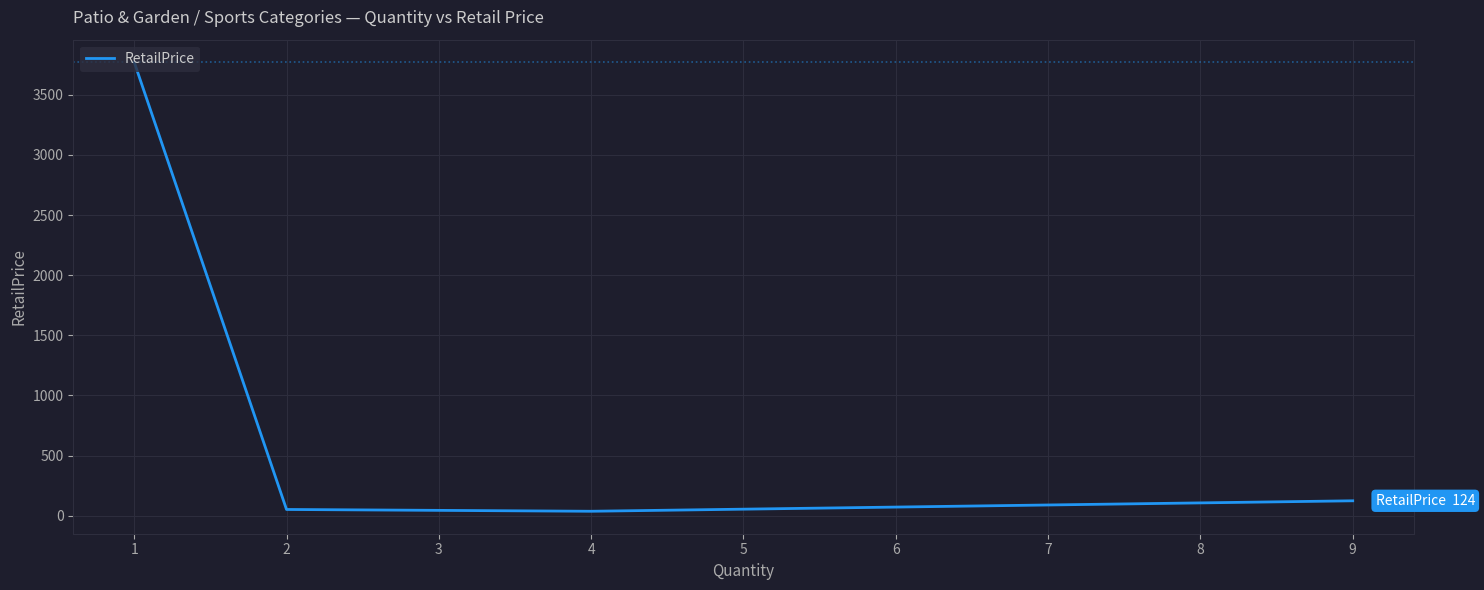

How many values are below 124?

2